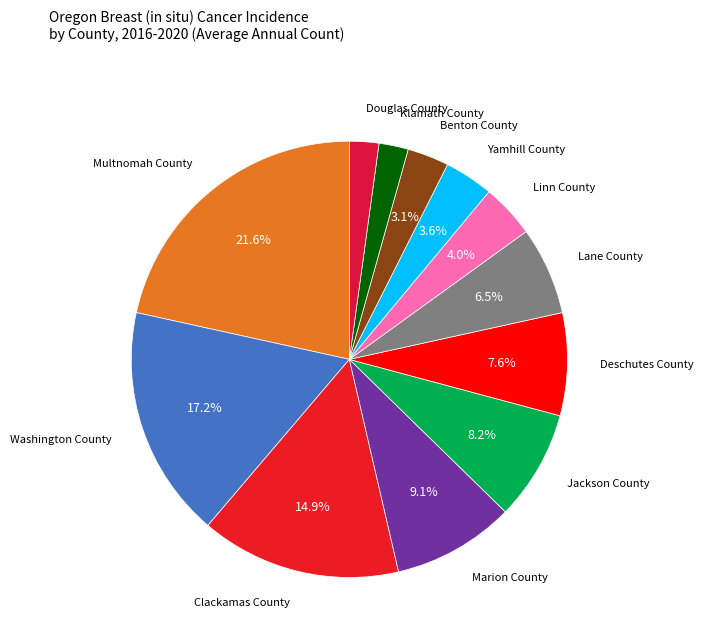

How many slices are in this pie chart?

12